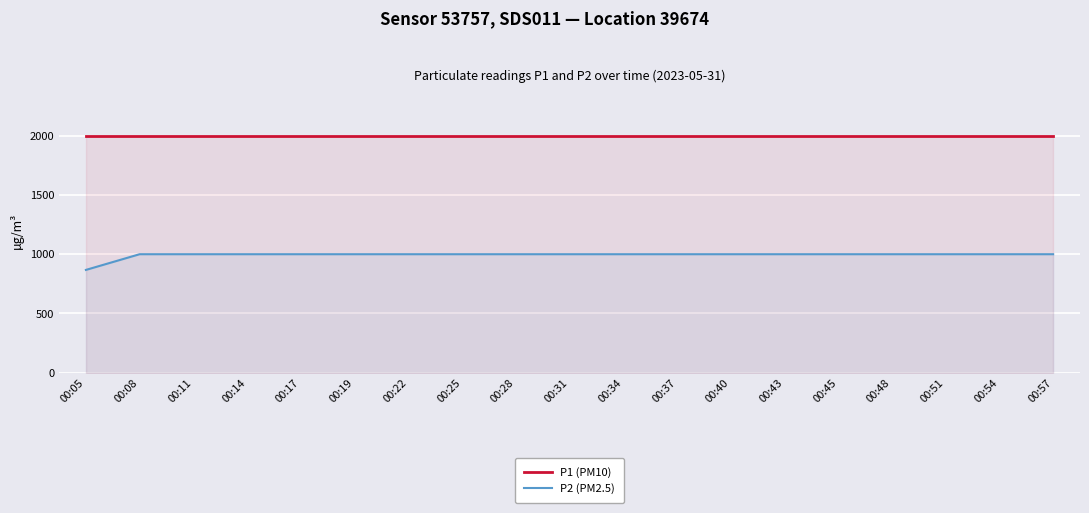

At which category is the sum across all series the highest?

00:08